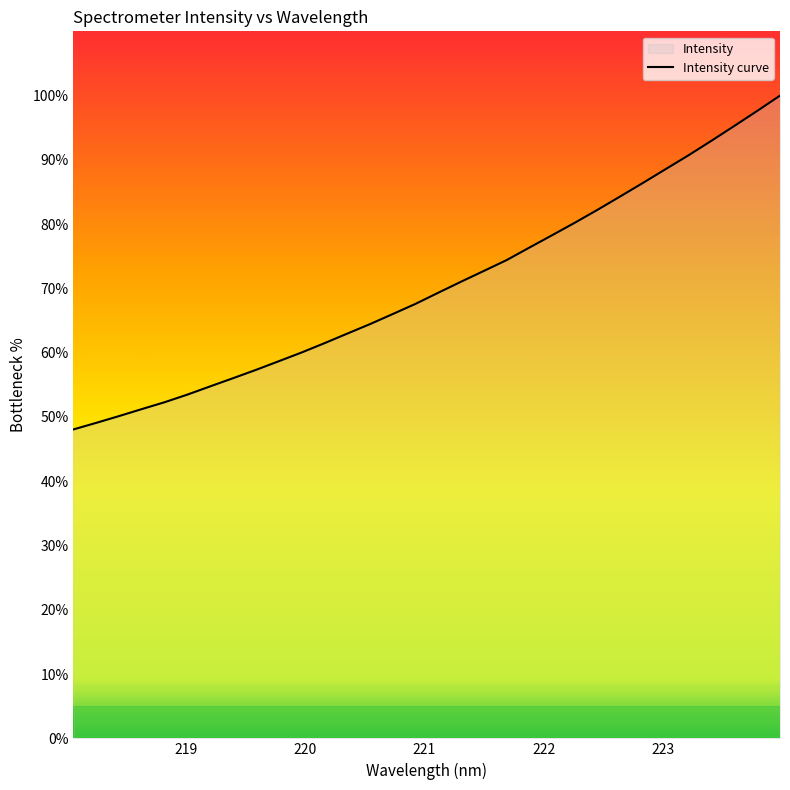

What is the greatest value displayed?

100.0